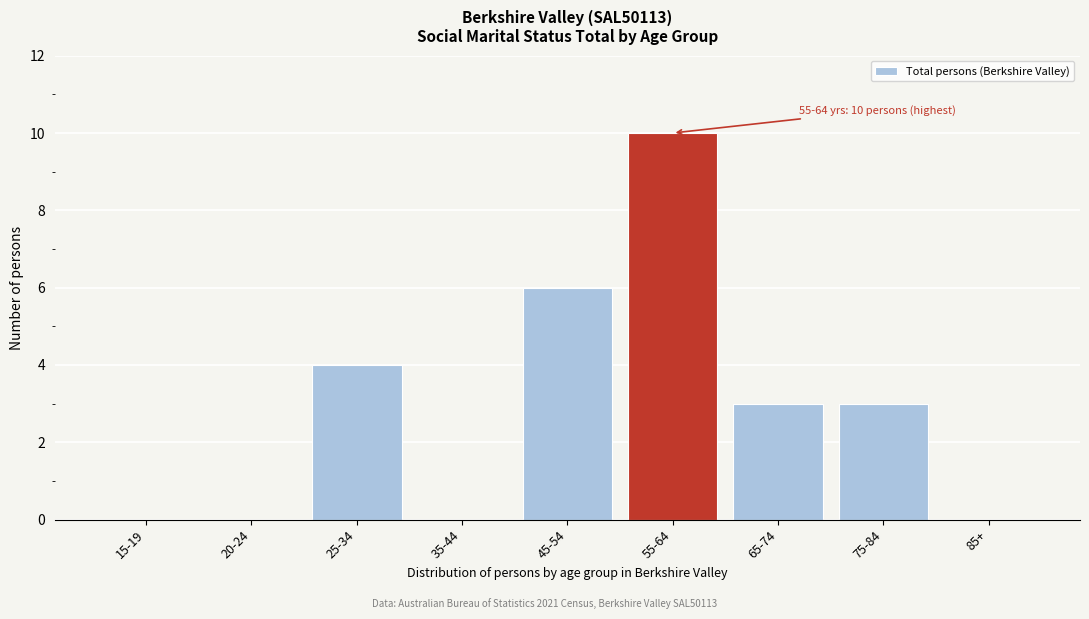

Reading right to left, what are all the values shown in this chart?

85+=0	75-84=3	65-74=3	55-64=10	45-54=6	35-44=0	25-34=4	20-24=0	15-19=0